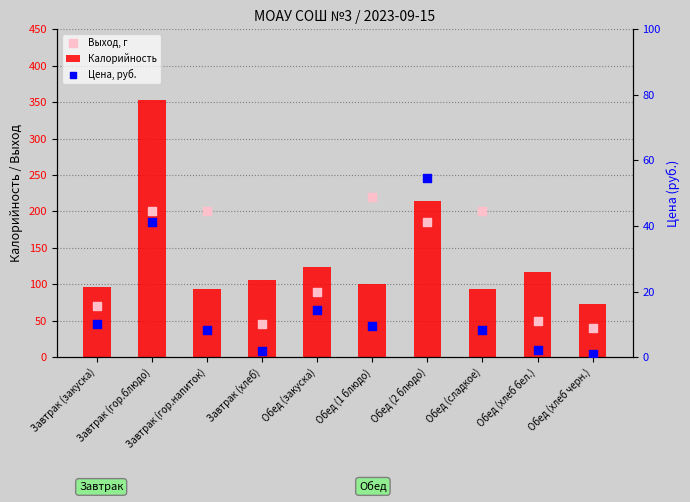

What is the total value across all series at Завтрак (закуска)?

176.6